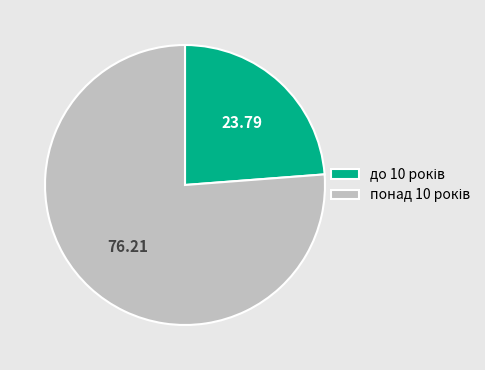

Is there a majority slice in this chart?

Yes